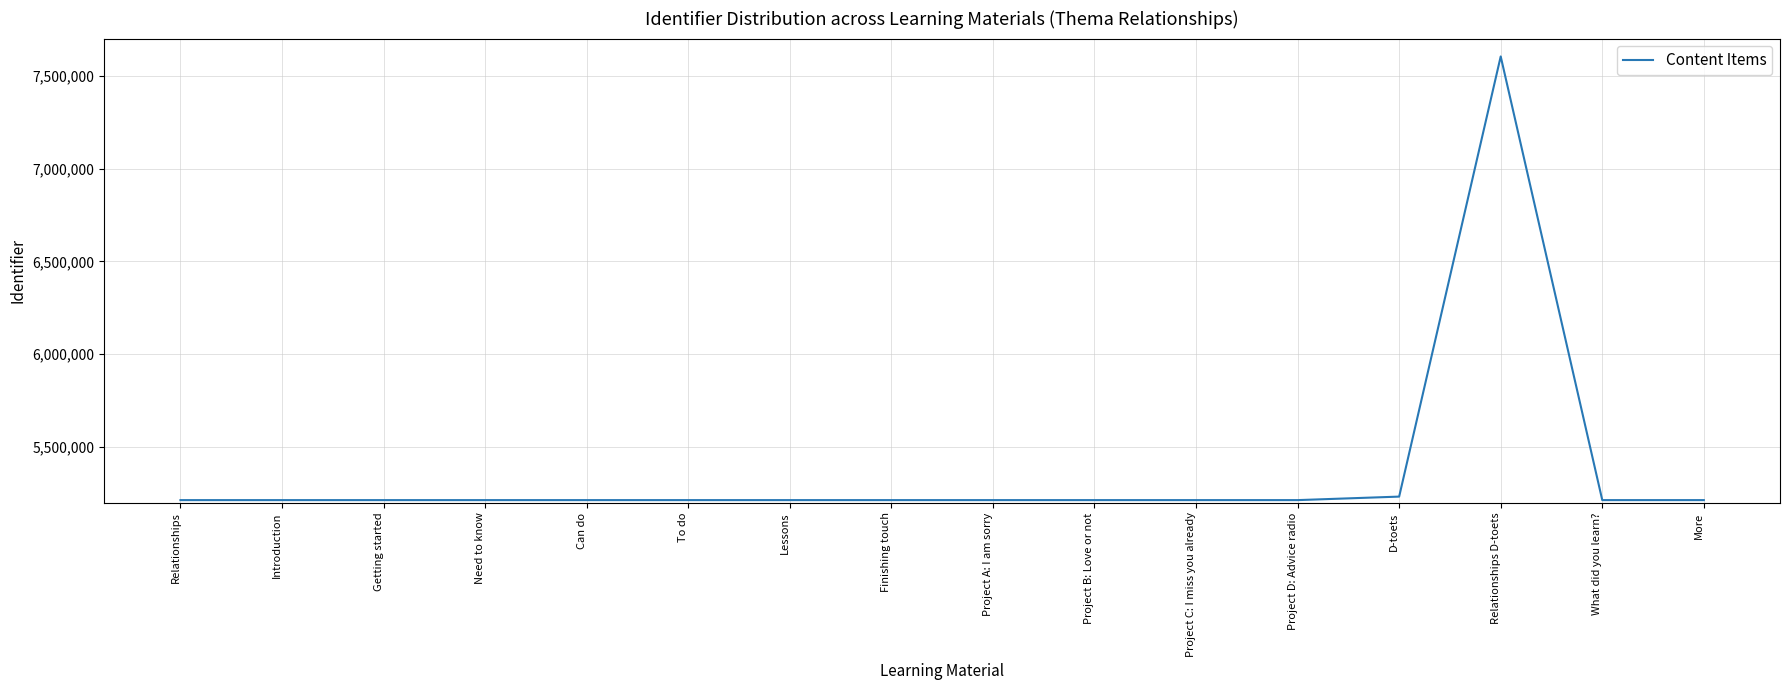

What is the difference between the maximum and minimum values?

2389777